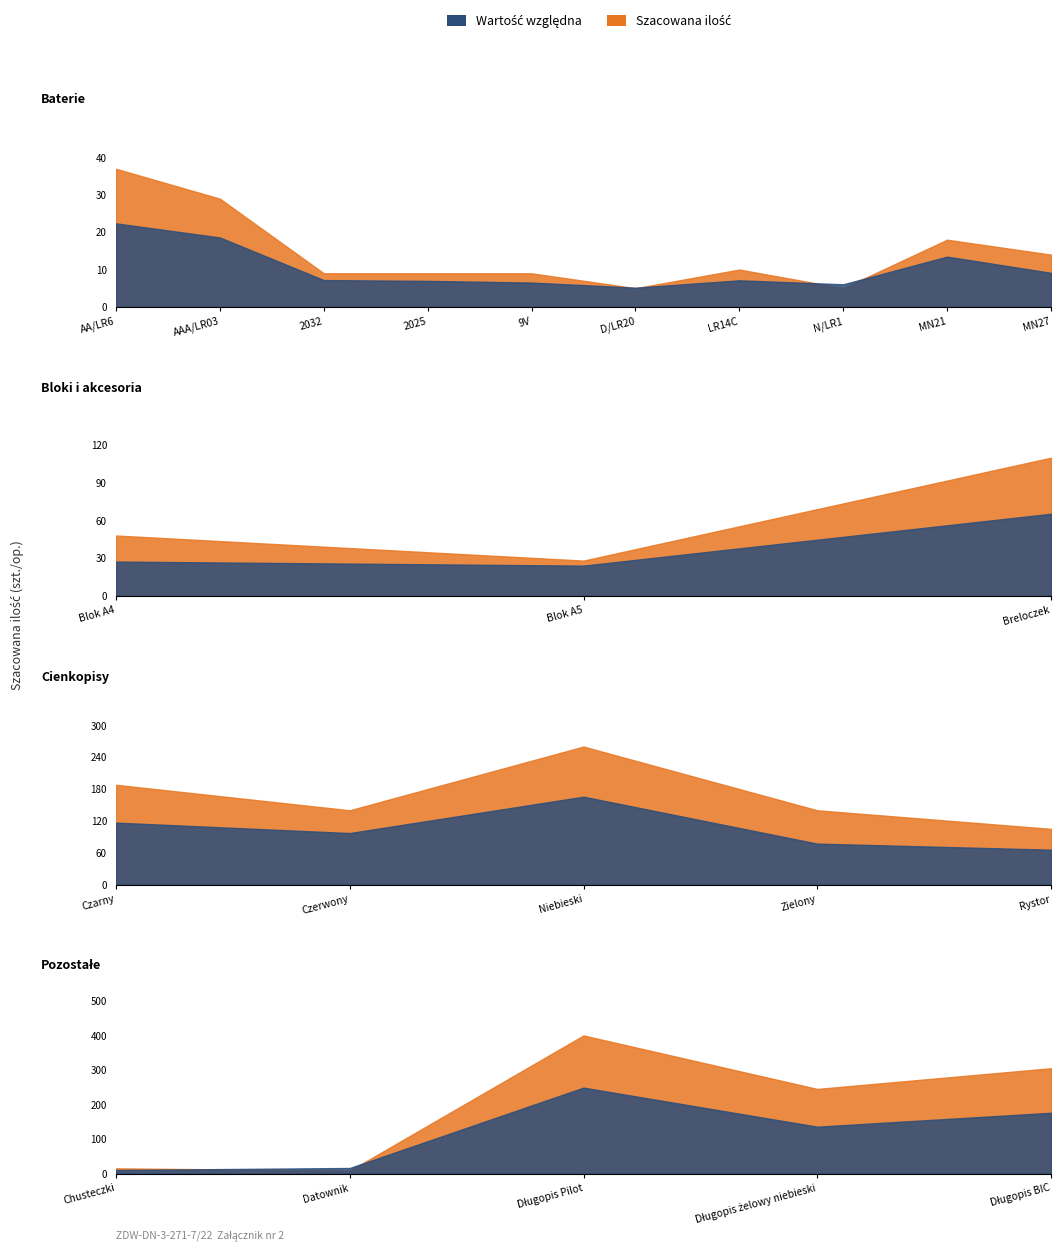

Does the chart have visible grid lines?

No